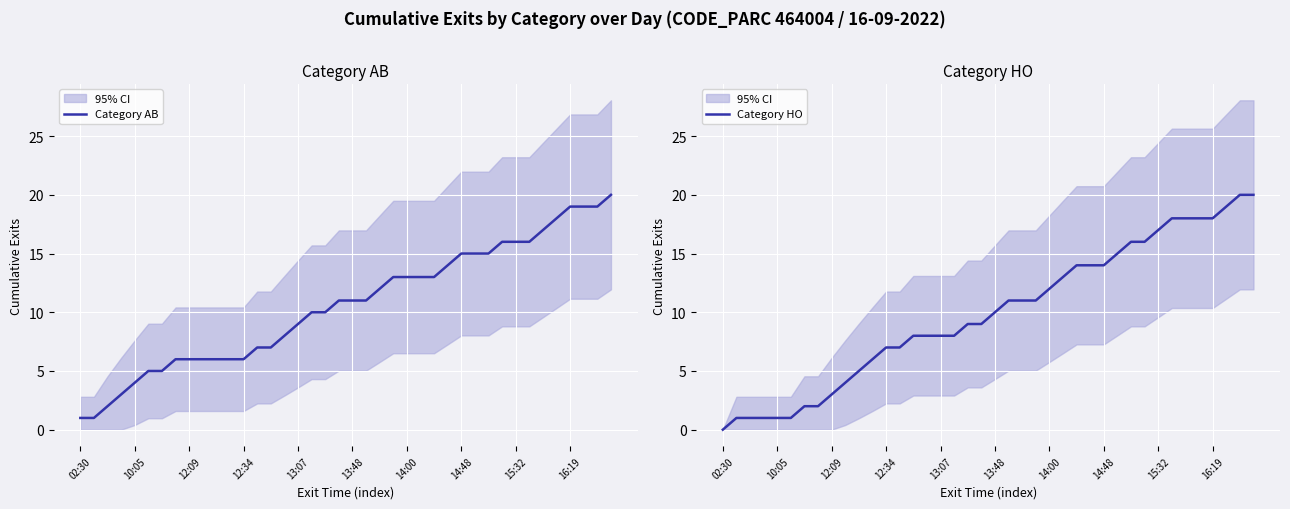

What is the maximum value for Category AB?

20